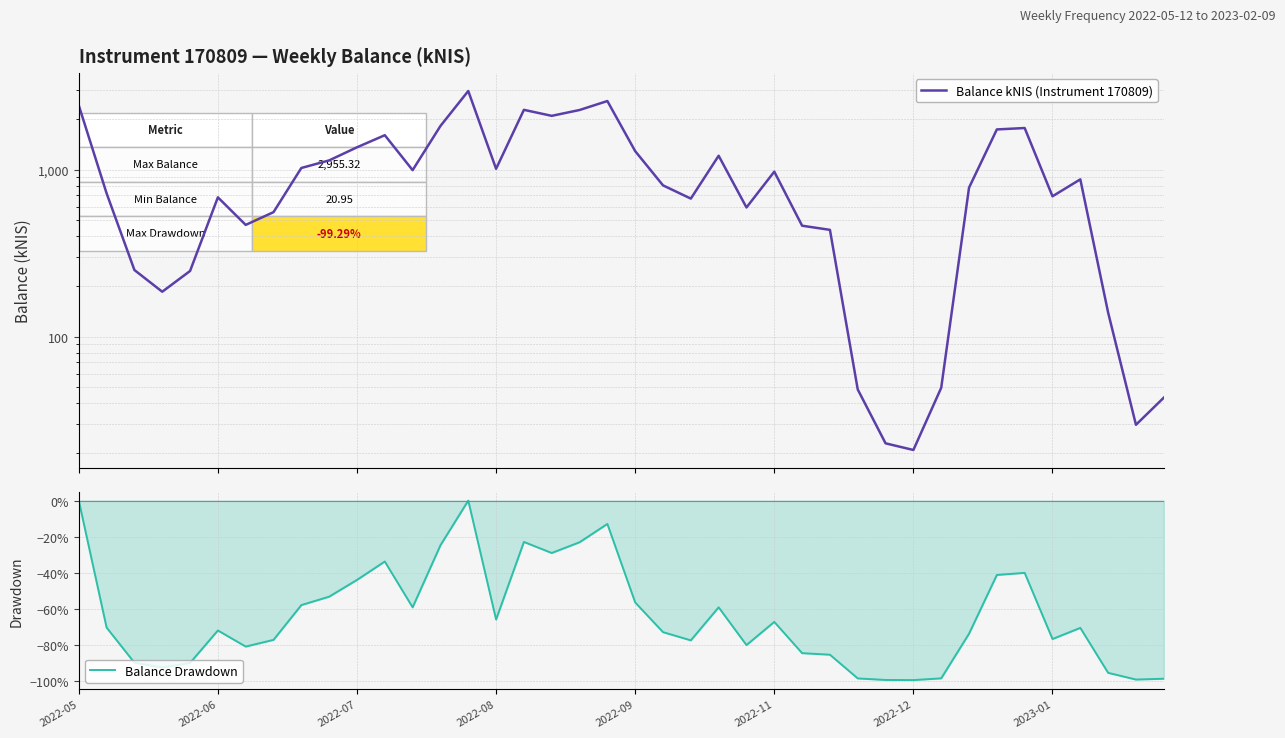

What is the value of the Balance Drawdown point at the 38th from the left?

-1.0